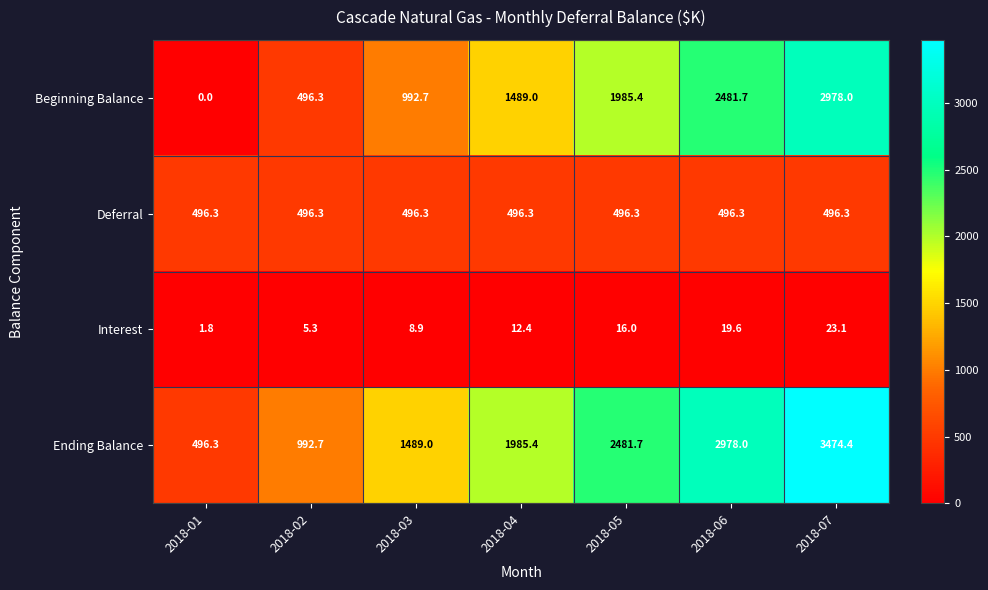

Rank the series at 2018-03 from lowest to highest value.

Interest, Deferral, Beginning Balance, Ending Balance